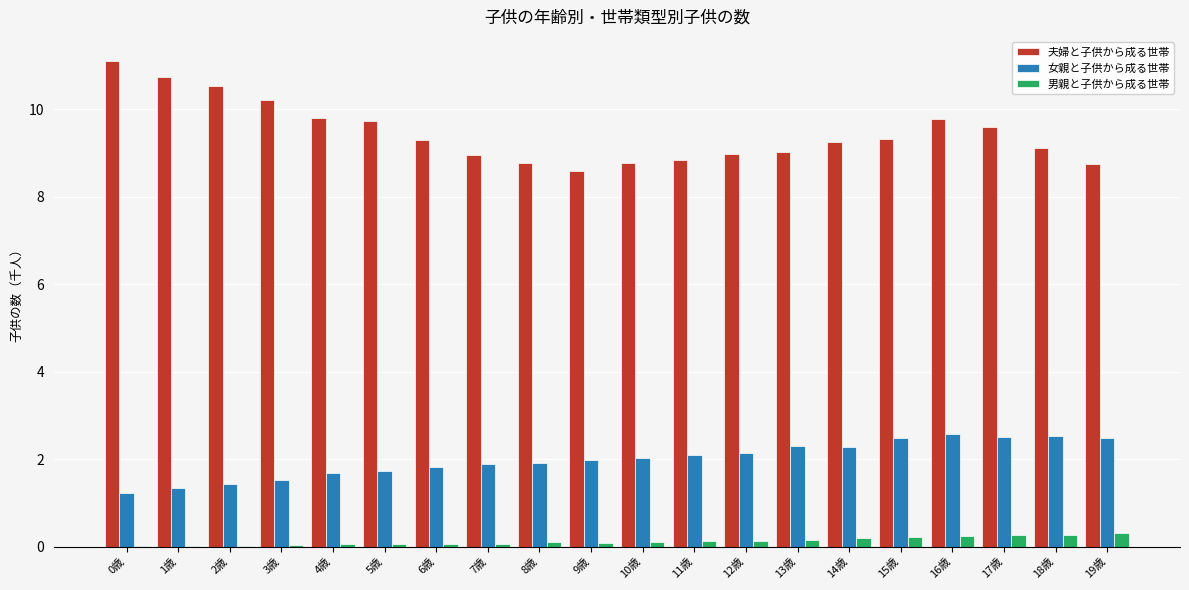

Which series changed the most between 10歳 and 14歳?

夫婦と子供から成る世帯